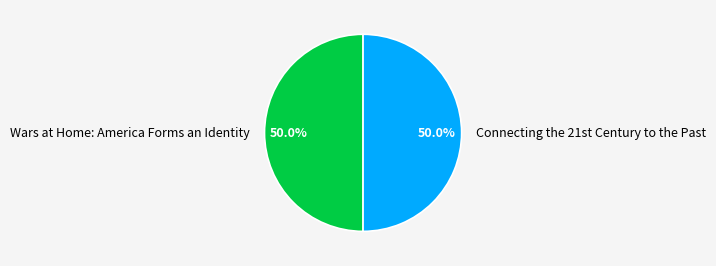

What percentage is NOT represented by Wars at Home: America Forms an Identity?

50.0%